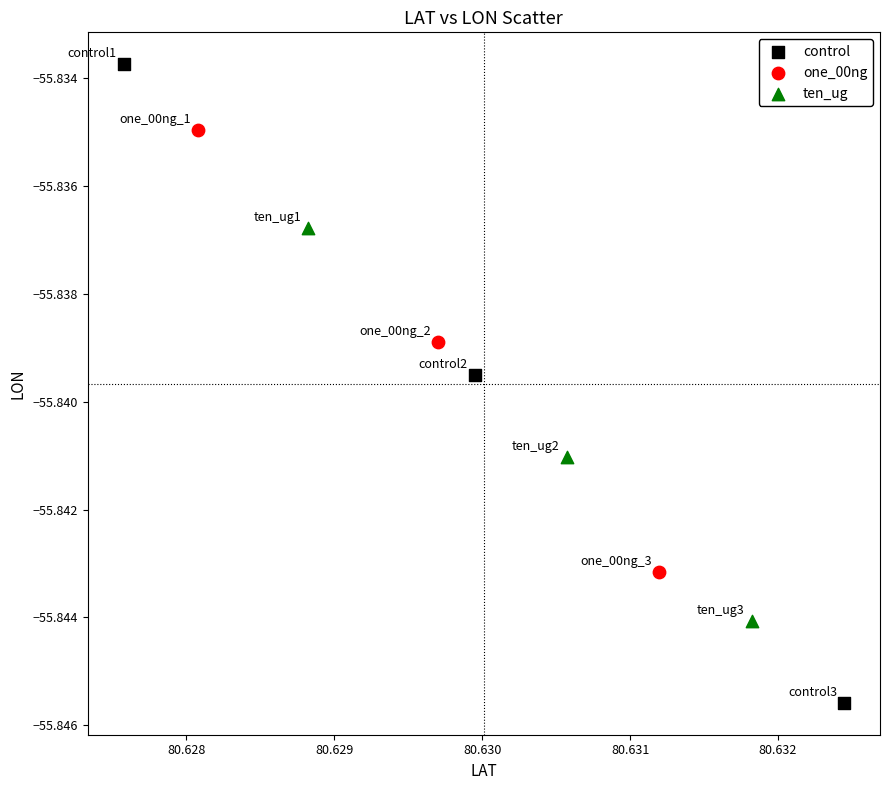

Which series contains the lowest Y value?

control